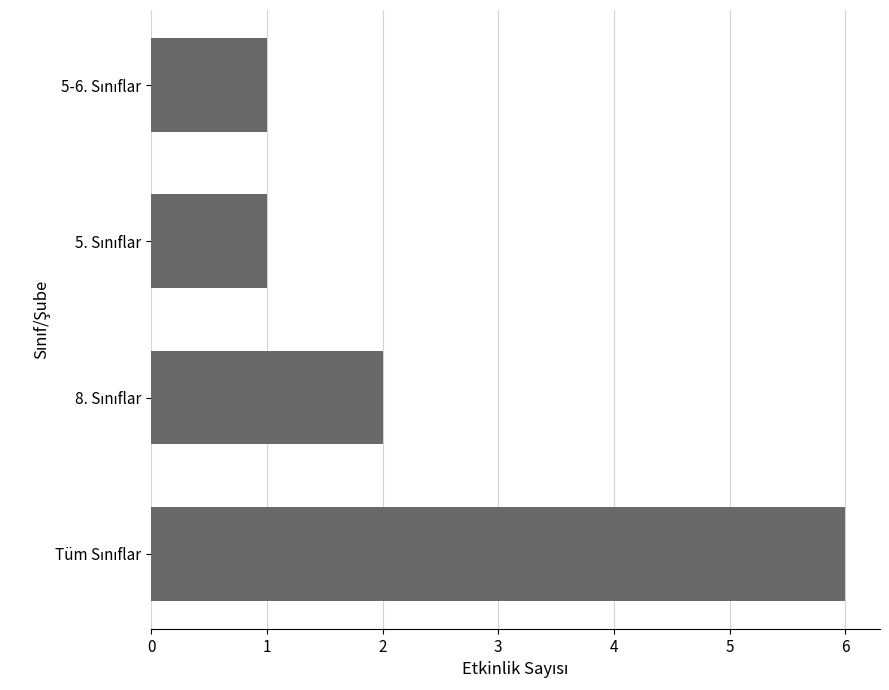

How many distinct data groups are displayed?

1